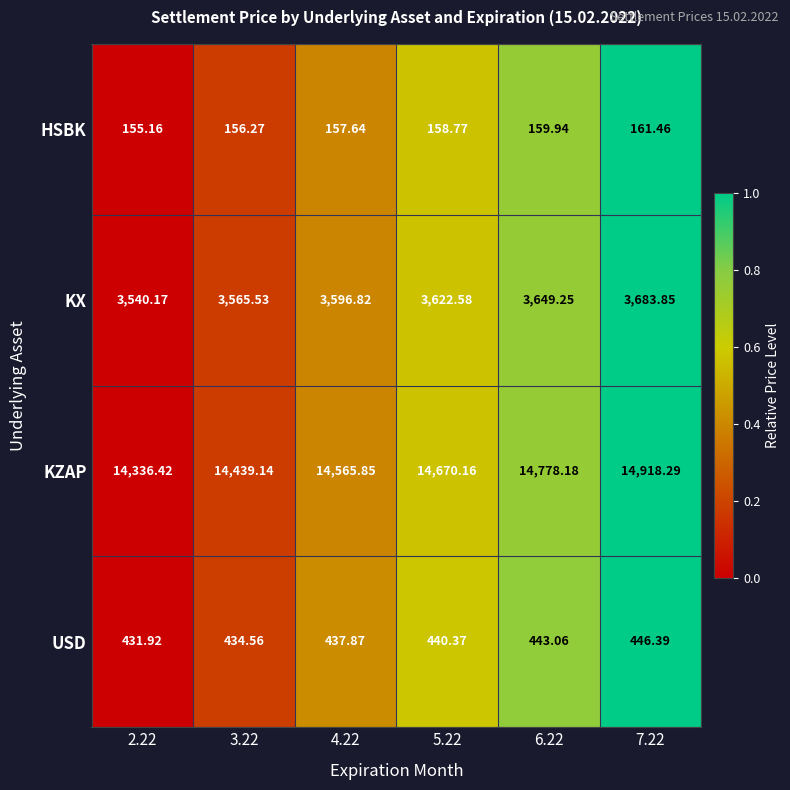

Is the value of KX at 7.22 greater than the value of USD at 4.22?

Yes